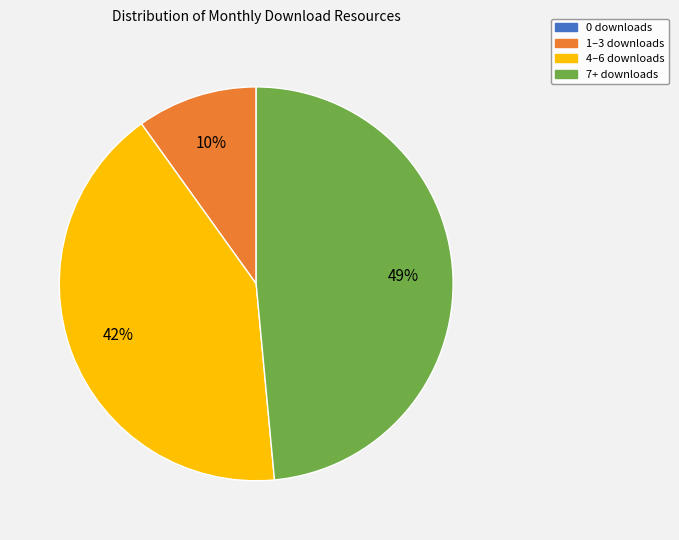

To the nearest percent, what is the average slice percentage?

25%